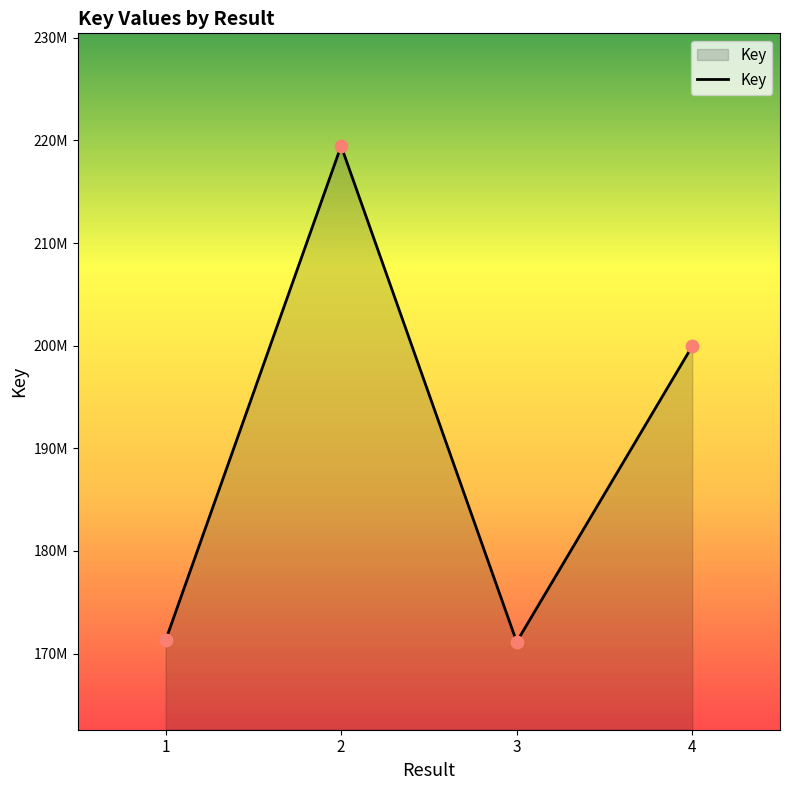

Does the chart have visible grid lines?

No